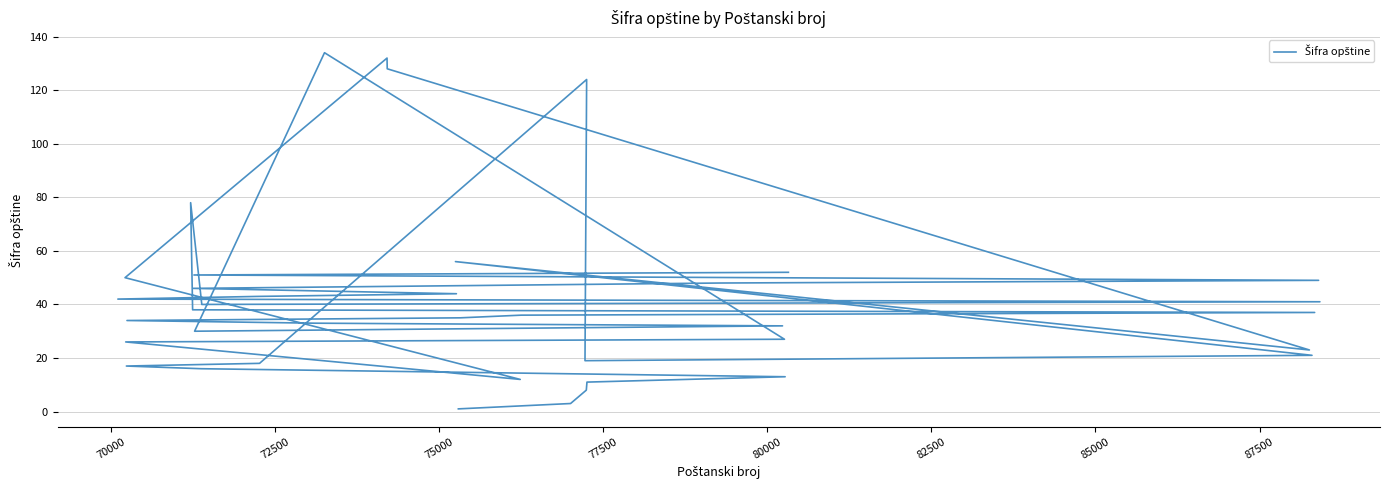

True or false: the data shows 62 at 32.

False